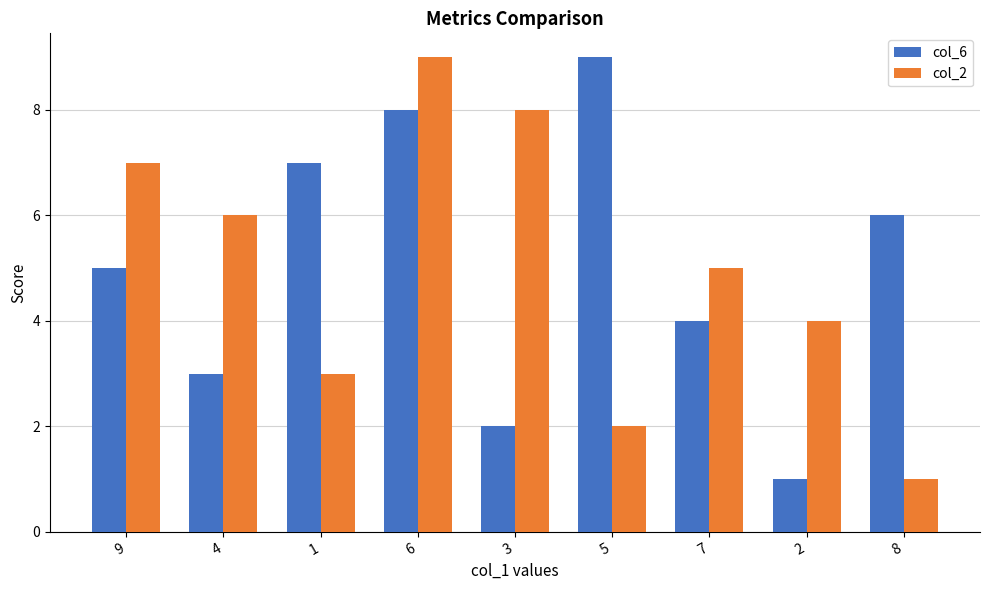

At 6, list the series in order from largest to smallest.

col_2, col_6